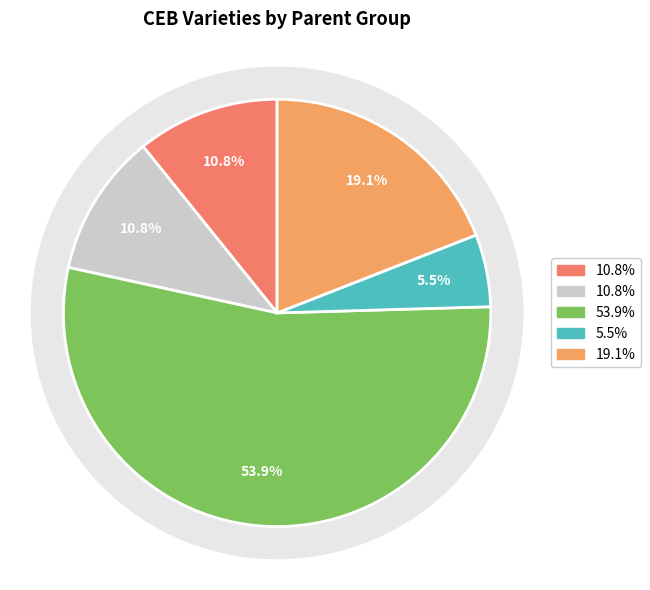

To the nearest percent, what is the difference between the REMONA and CEB 47-68-42 slice percentages?

14%